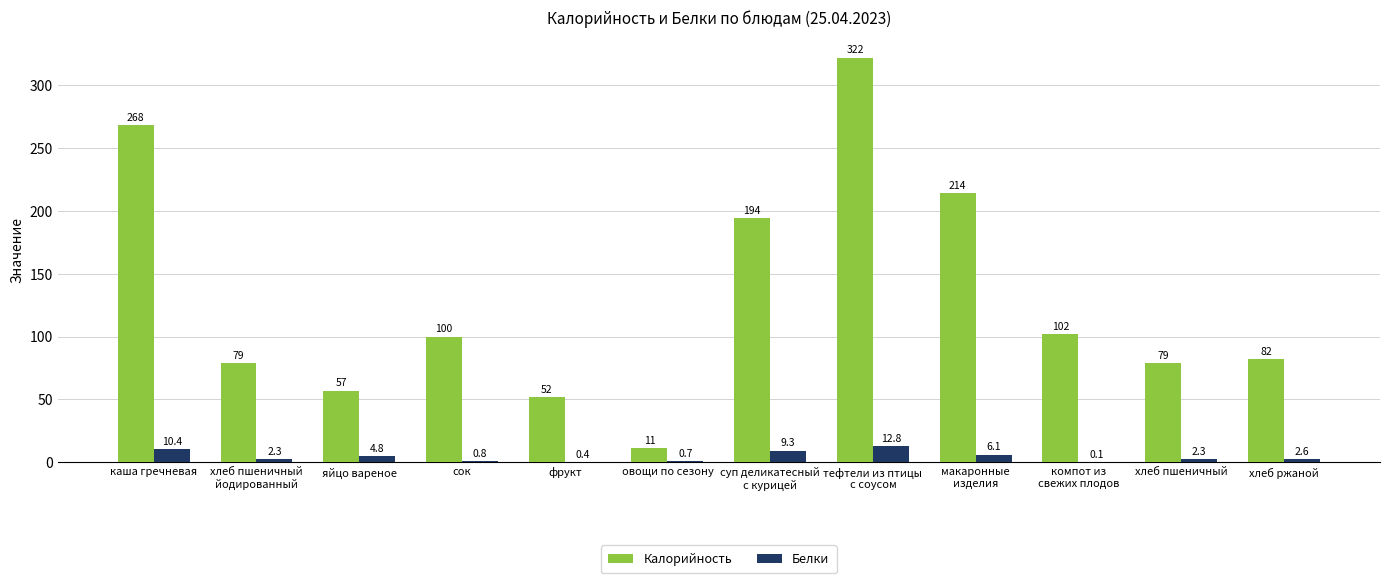

Which category has the highest value in the Калорийность series?

тефтели из птицы
с соусом